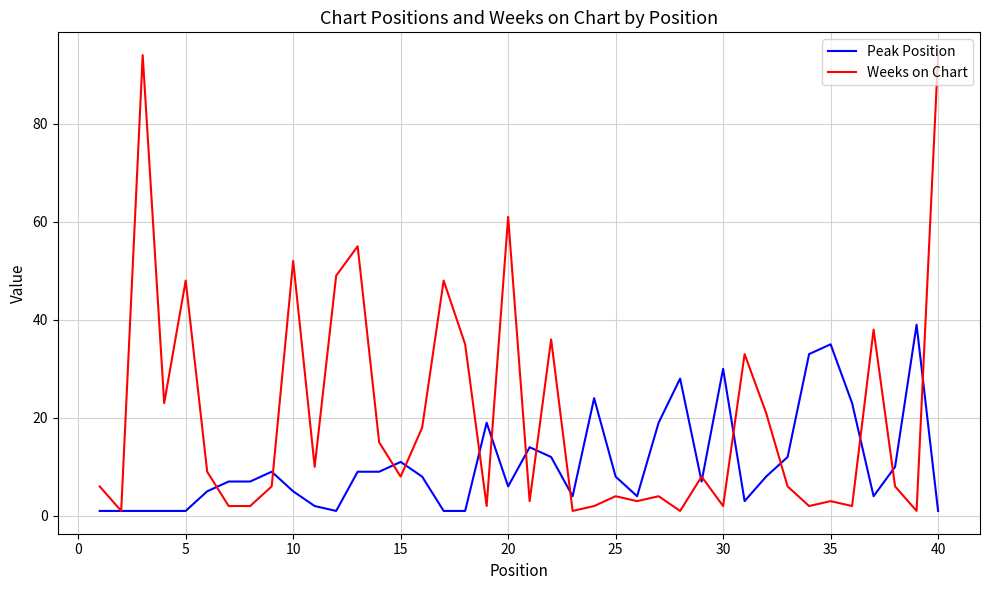

Which series has the largest total across all categories?

Weeks on Chart